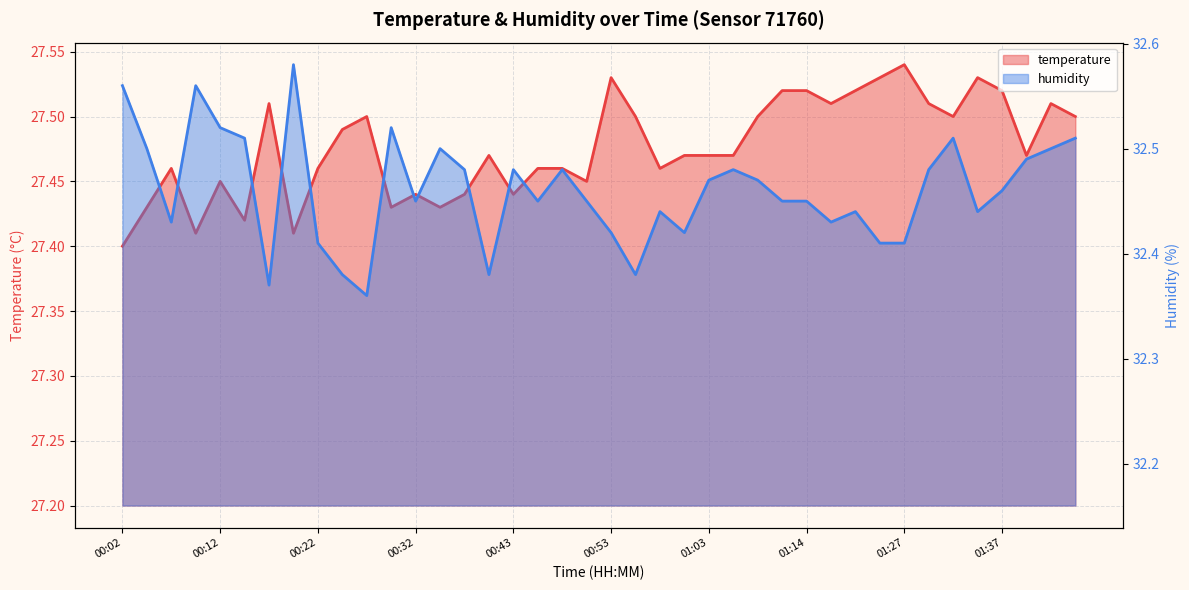

What position from the right is 01:09?

14